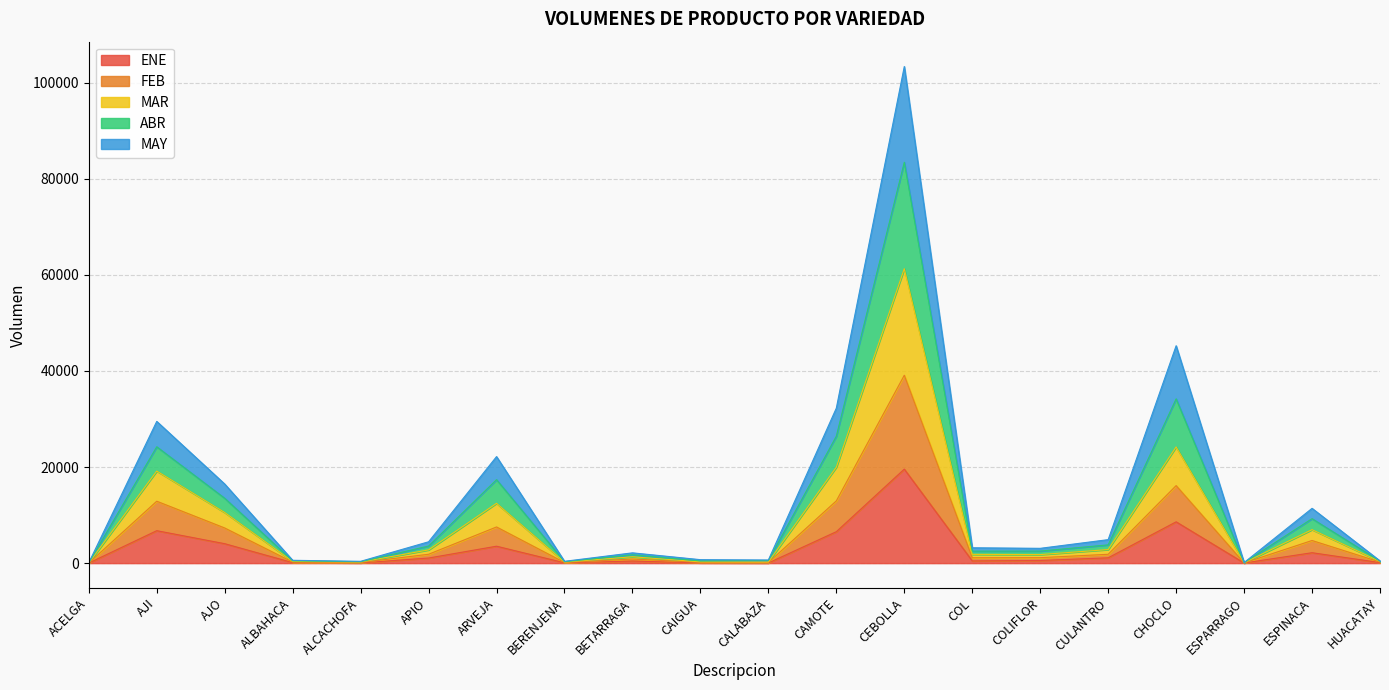

Which category has the highest value in the ENE series?

CEBOLLA